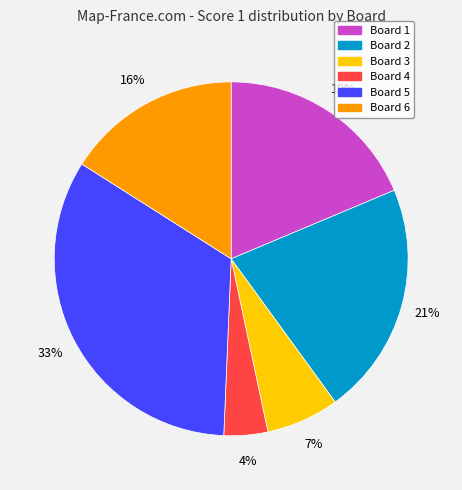

To the nearest percent, what is the difference between the Board 6 and Board 5 slice percentages?

17%